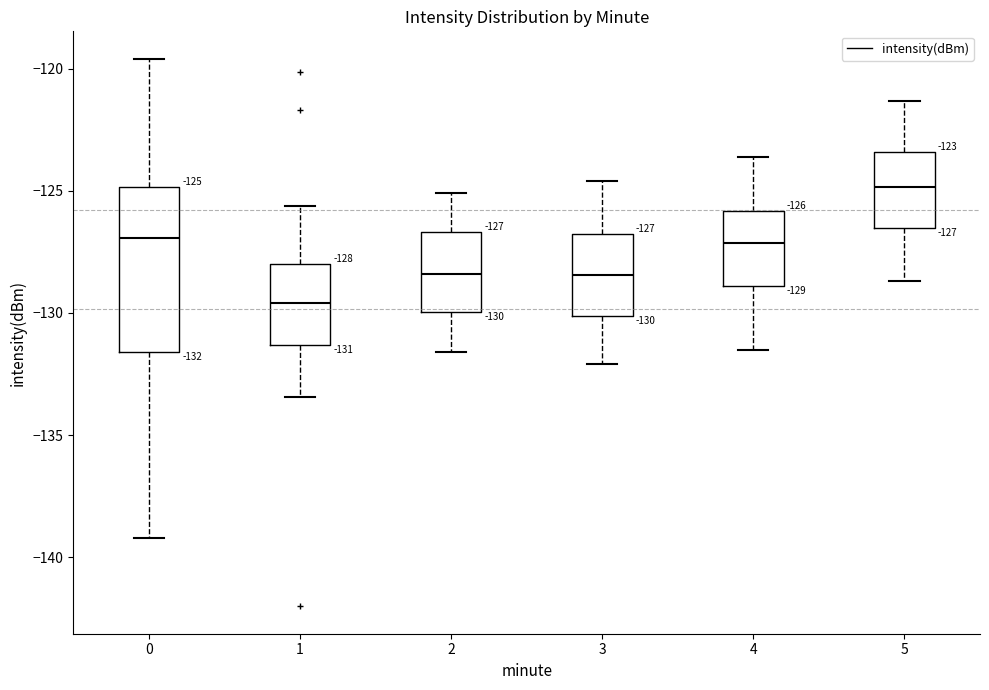

Comparing the boxes themselves (not the whiskers), which one is the tallest?

0